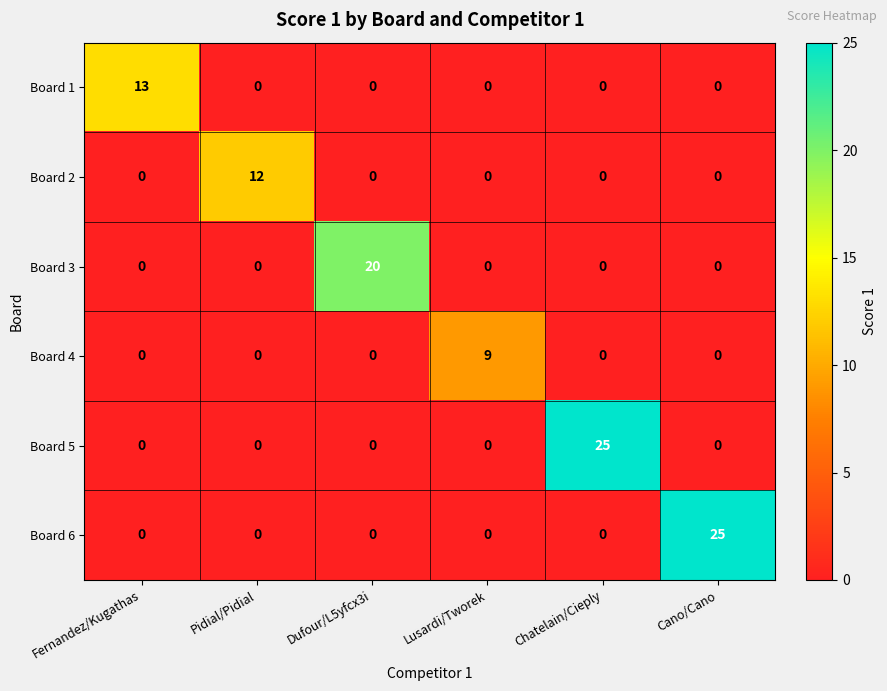

True or false: Board 4 has a value of 4 at Cano/Cano.

False